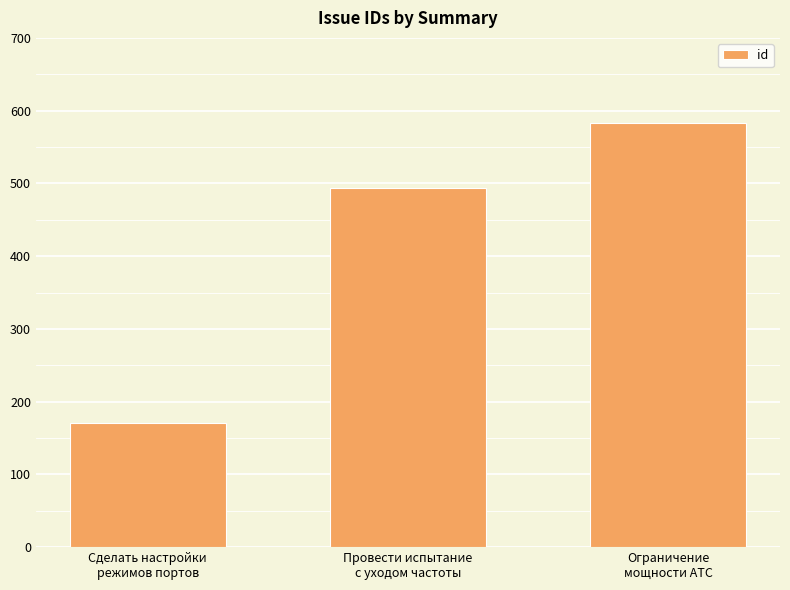

List the labels in order of value, smallest first.

Сделать настройки
режимов портов, Провести испытание
с уходом частоты, Ограничение
мощности АТС